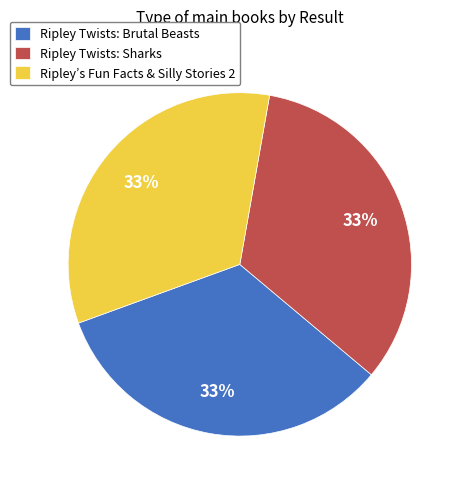

What percentage is the Ripley Twists: Brutal Beasts slice, to the nearest percent?

33%